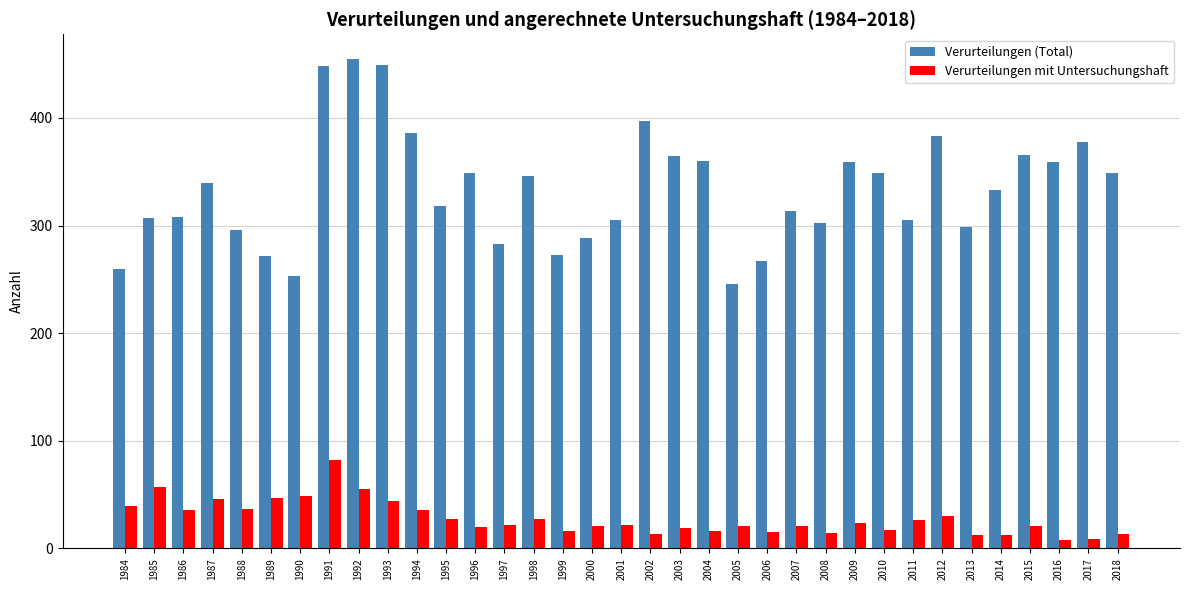

What is the total value across all series at 2012?

413